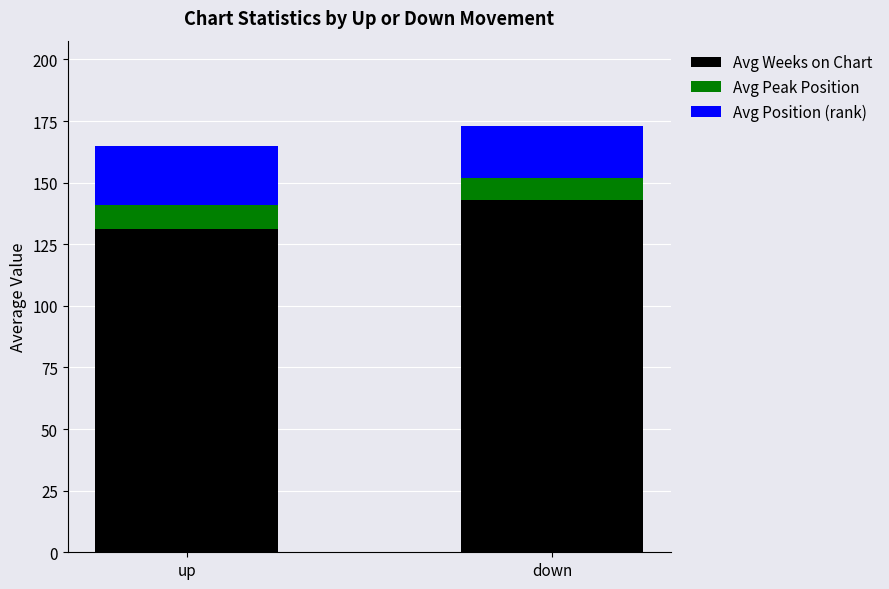

What is the sum of all Avg Weeks on Chart values?

274